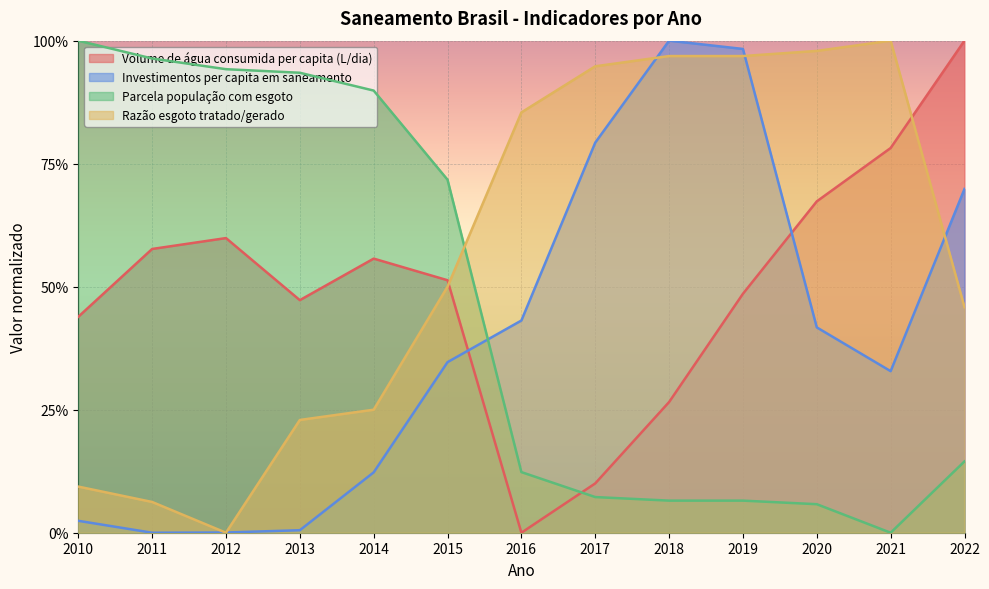

How many lines are shown in the chart?

4